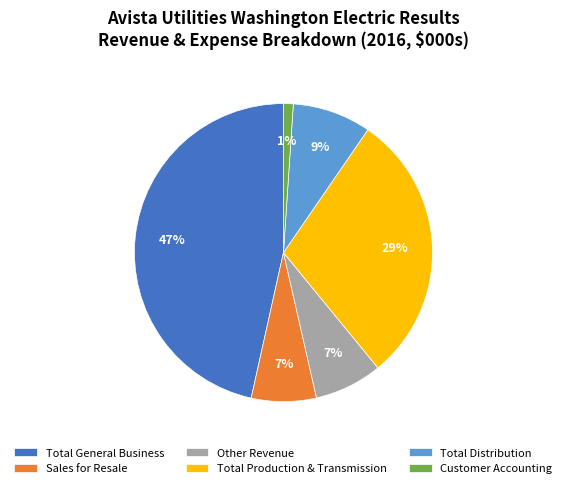

Which has a higher value, Total Distribution or Other Revenue?

Total Distribution